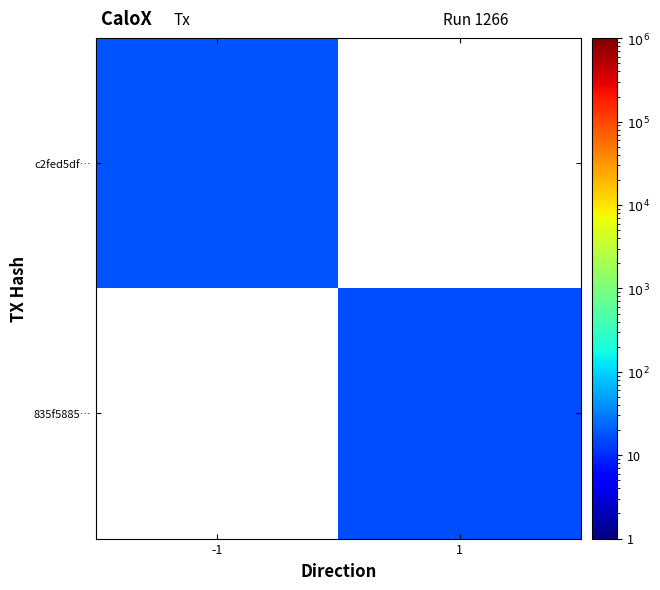

Rank the categories by c2fed5df… value from highest to lowest.

-1, 1